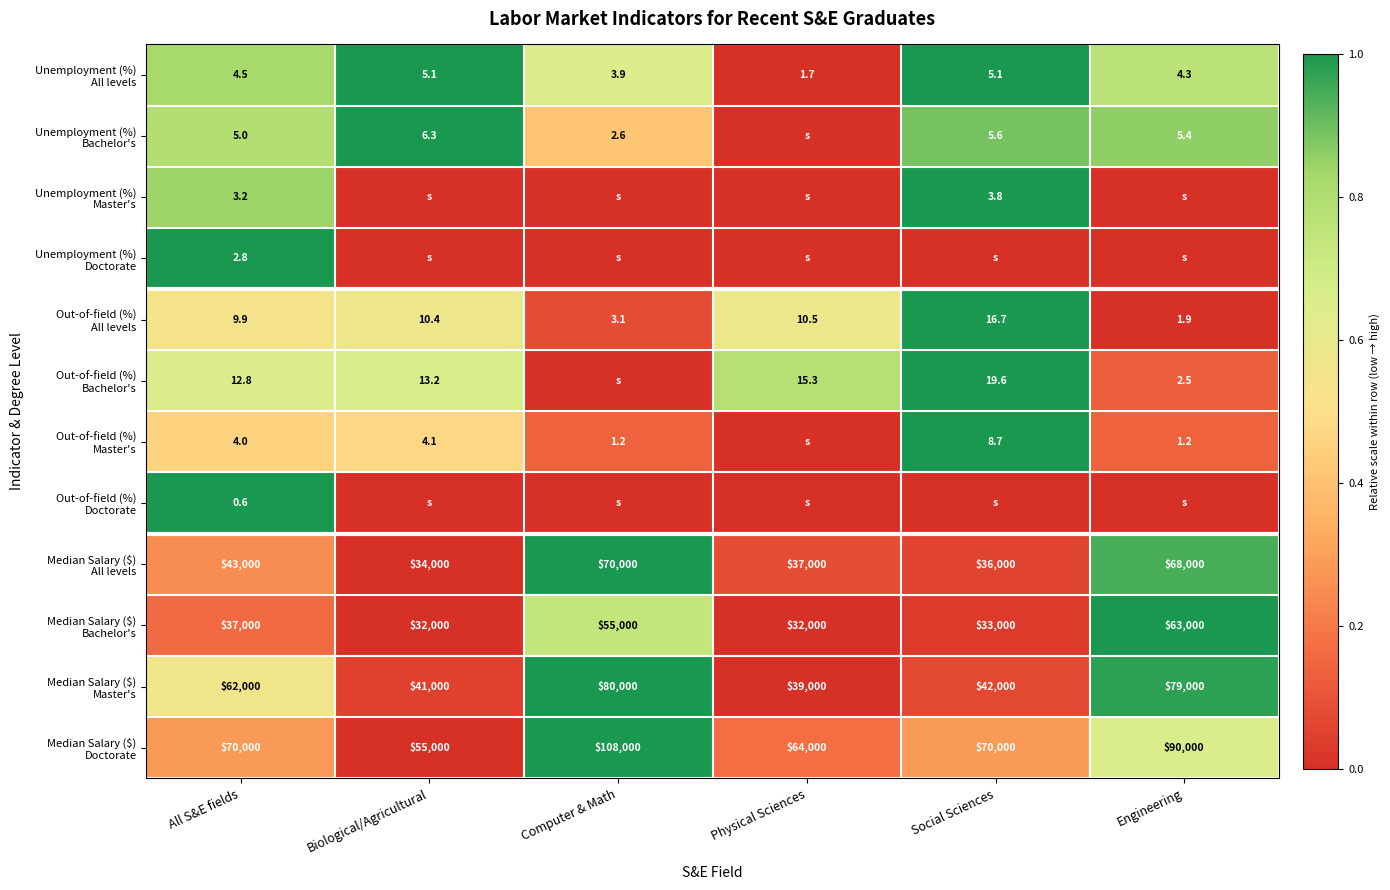

What is the spread (max minus min) of values at All S&E fields?

69999.4